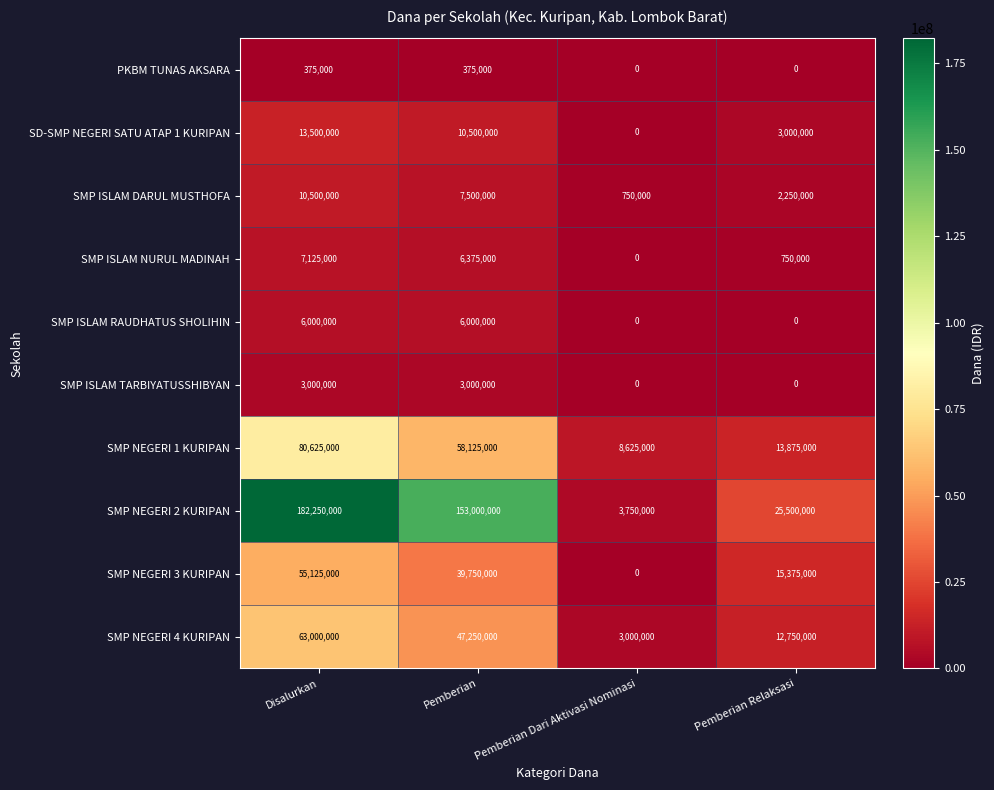

At which category is the sum across all series the highest?

Disalurkan